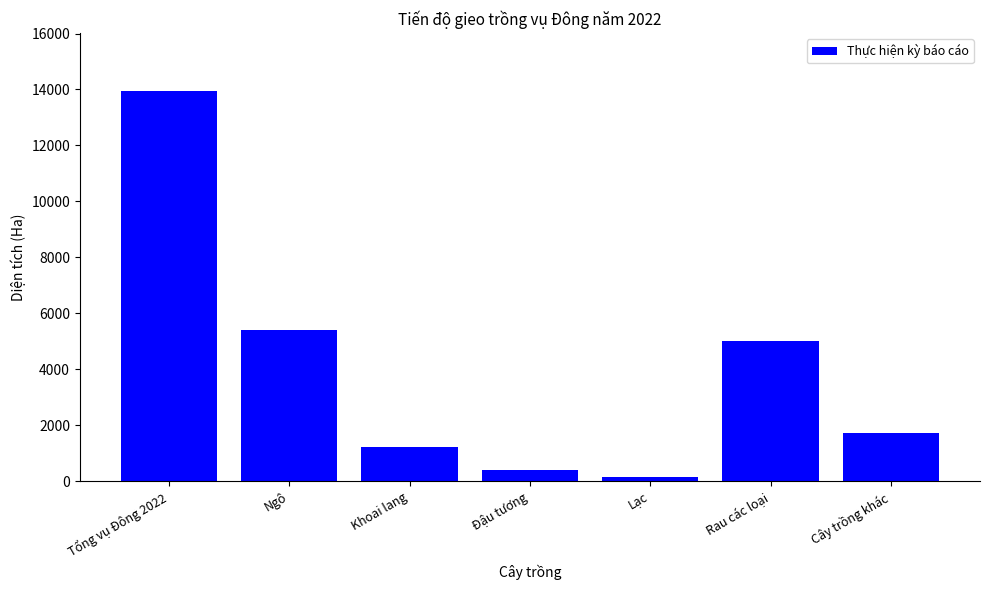

Does the chart contain any negative values?

No